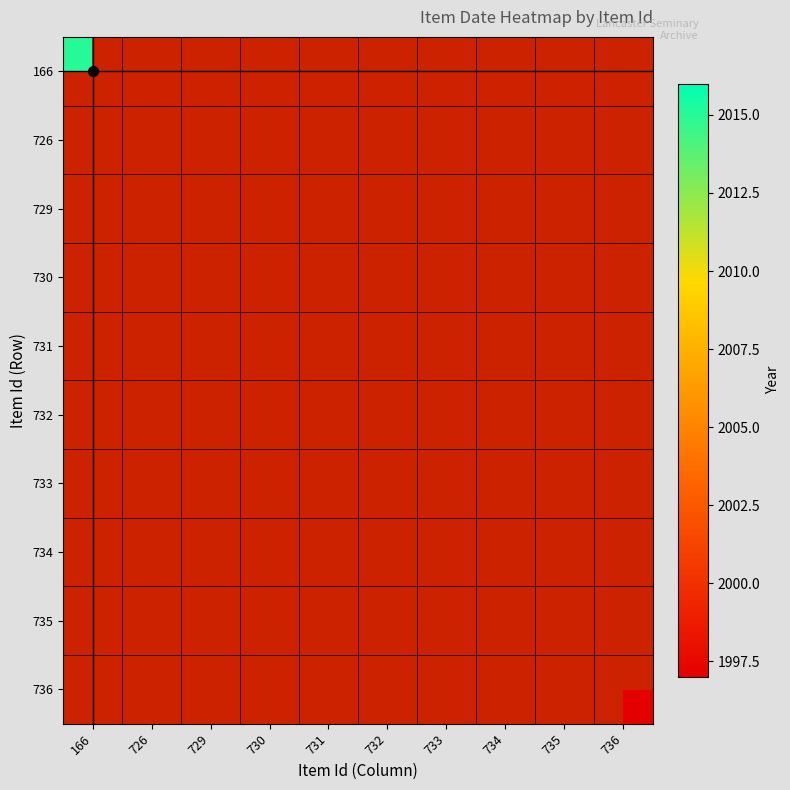

Rank the series by their maximum value, from lowest to highest.

166, 726, 729, 730, 731, 732, 733, 734, 735, 736